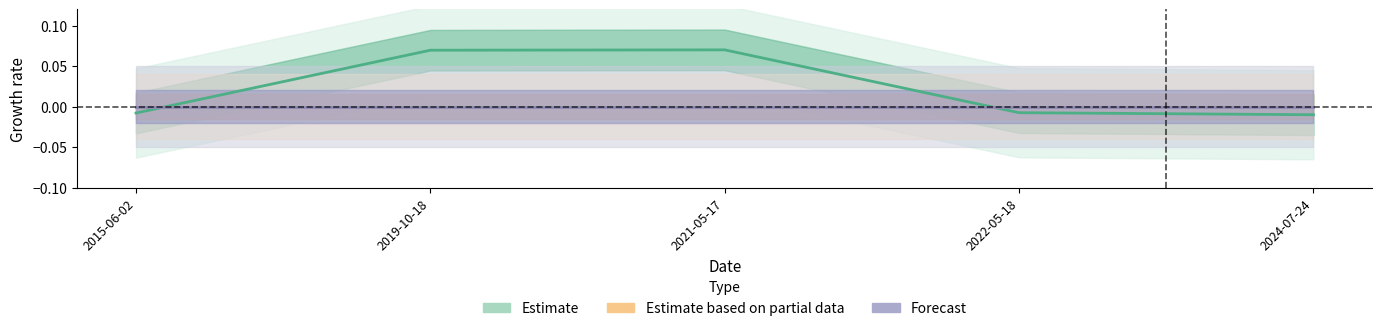

Between which two adjacent categories do Estimate and Forecast first intersect?

2015-06-02 and 2019-10-18